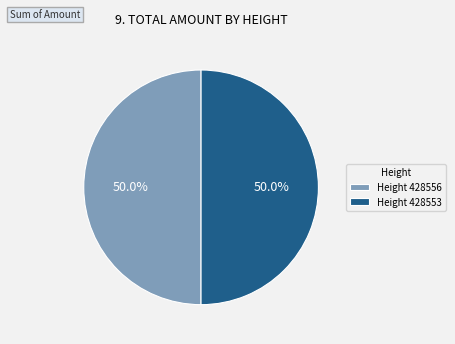

Combined, what portion of the pie is Height 428556 and Height 428553?

100.0%